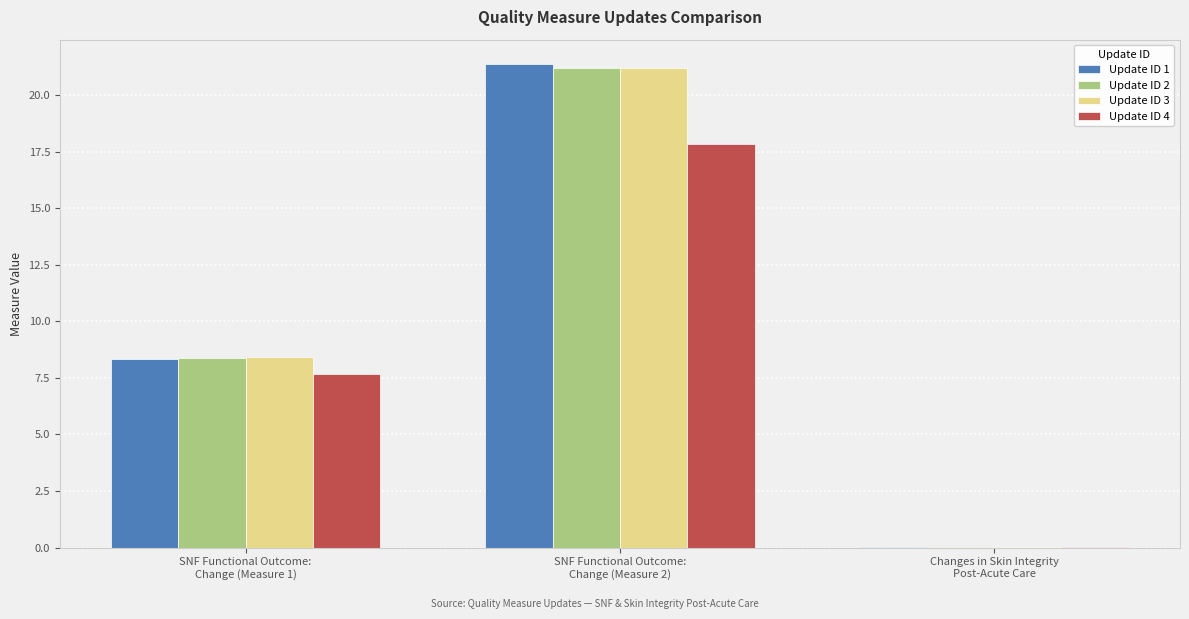

How many data points does each series have?

3